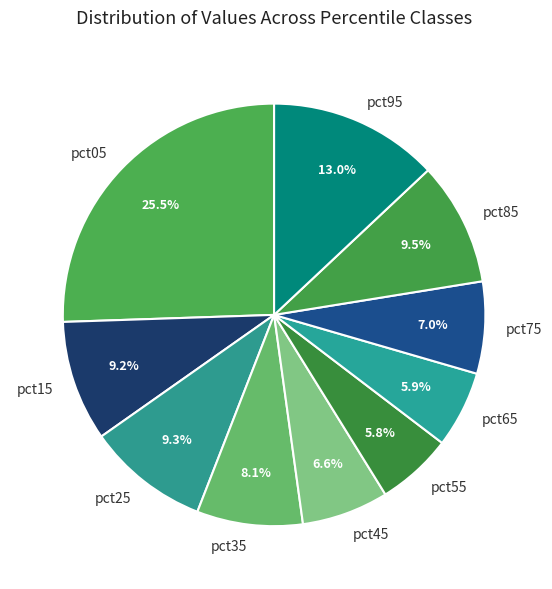

True or false: pct55 accounts for 6% of the total.

True